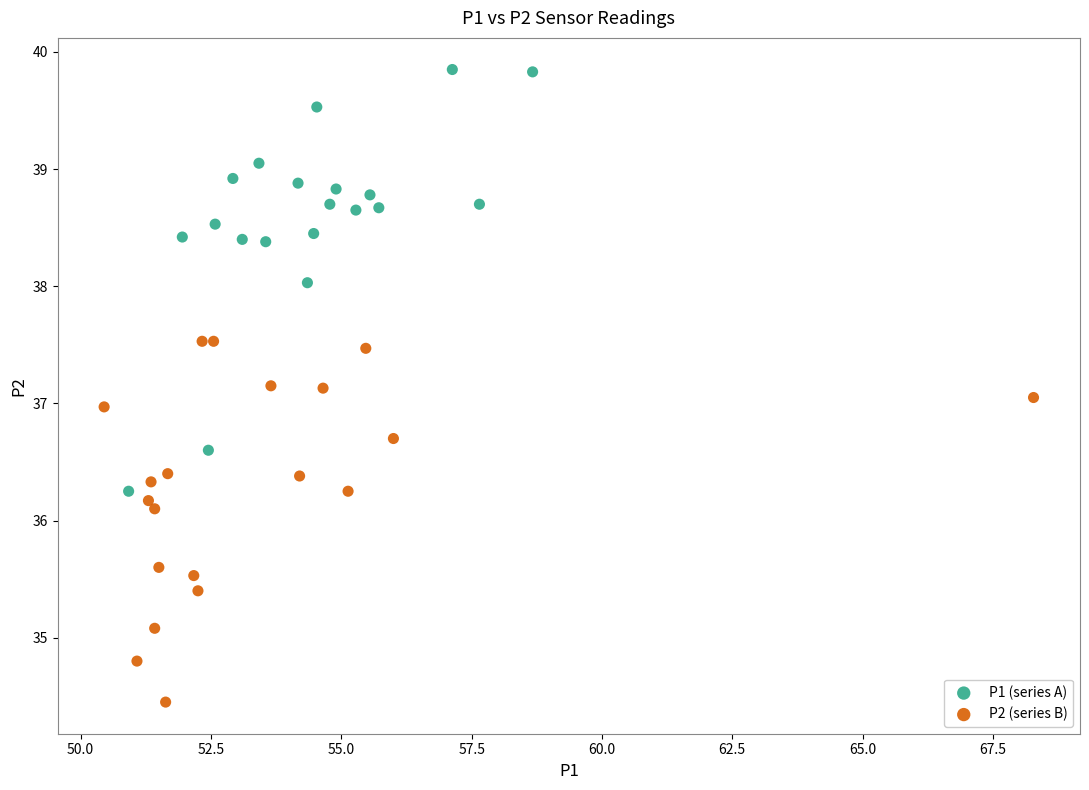

Which series reaches the minimum Y coordinate?

P2 (series B)